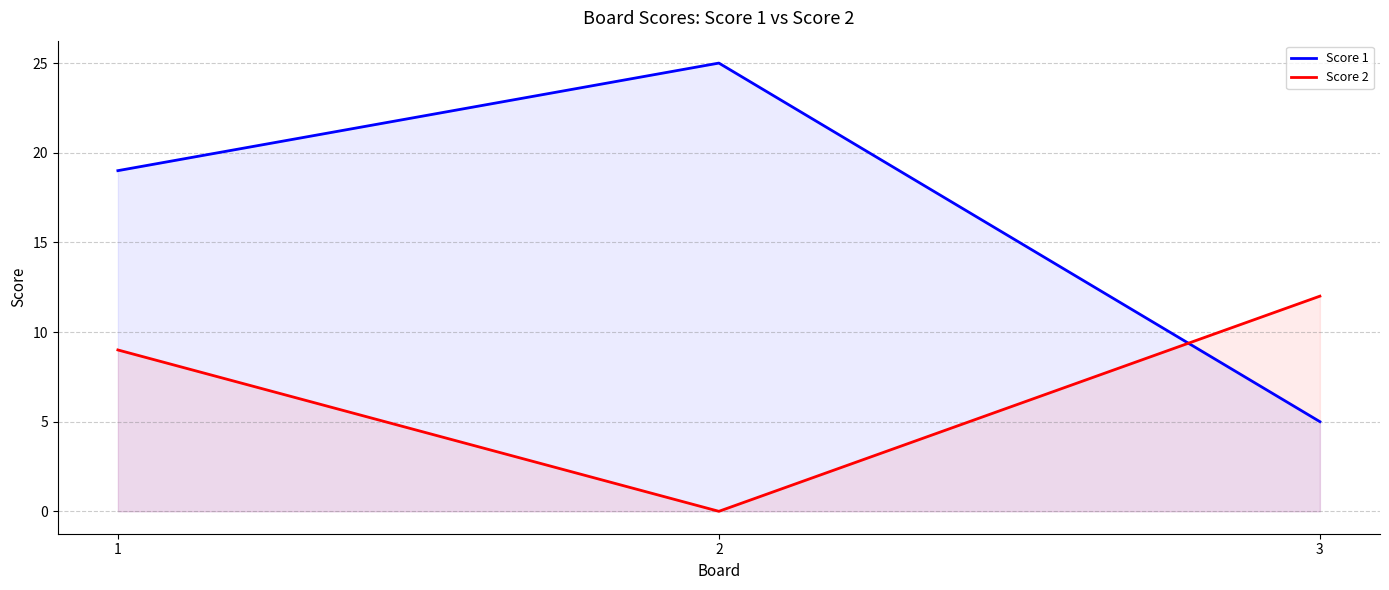

What is the value of the Score 1 point at the 2nd from the left?

25